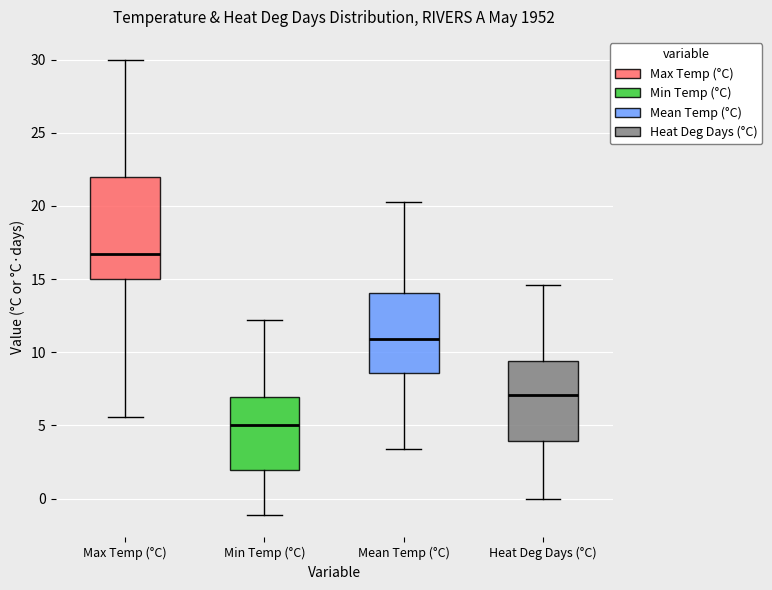

Reading left to right, read every box against the y-axis: the position of its median line, the range the box covers, and the ends of its whiskers. The values are not printed on the chart, so give them approximately, as read against the axis.

Max Temp (°C): median 16.5, box 15.0 to 22.0, whiskers 5.5 to 30.0
Min Temp (°C): median 5.0, box 2.0 to 7.0, whiskers -1.0 to 12.0
Mean Temp (°C): median 11.0, box 8.5 to 14.0, whiskers 3.5 to 20.5
Heat Deg Days (°C): median 7.0, box 4.0 to 9.5, whiskers 0.0 to 14.5